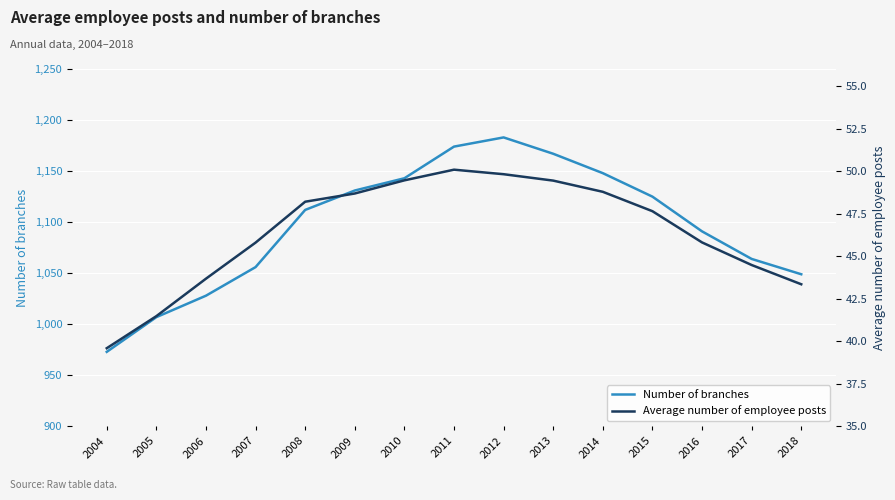

How many series are shown in this chart?

2